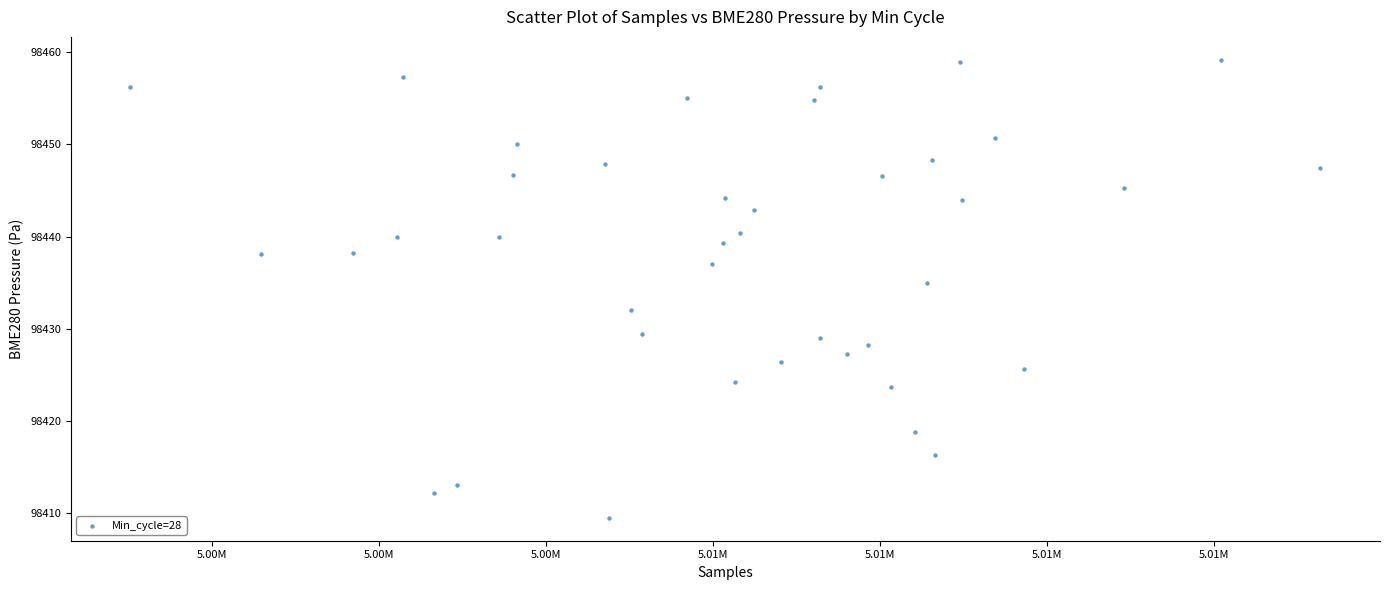

What is the range of X values (max minus min)?

17816.0